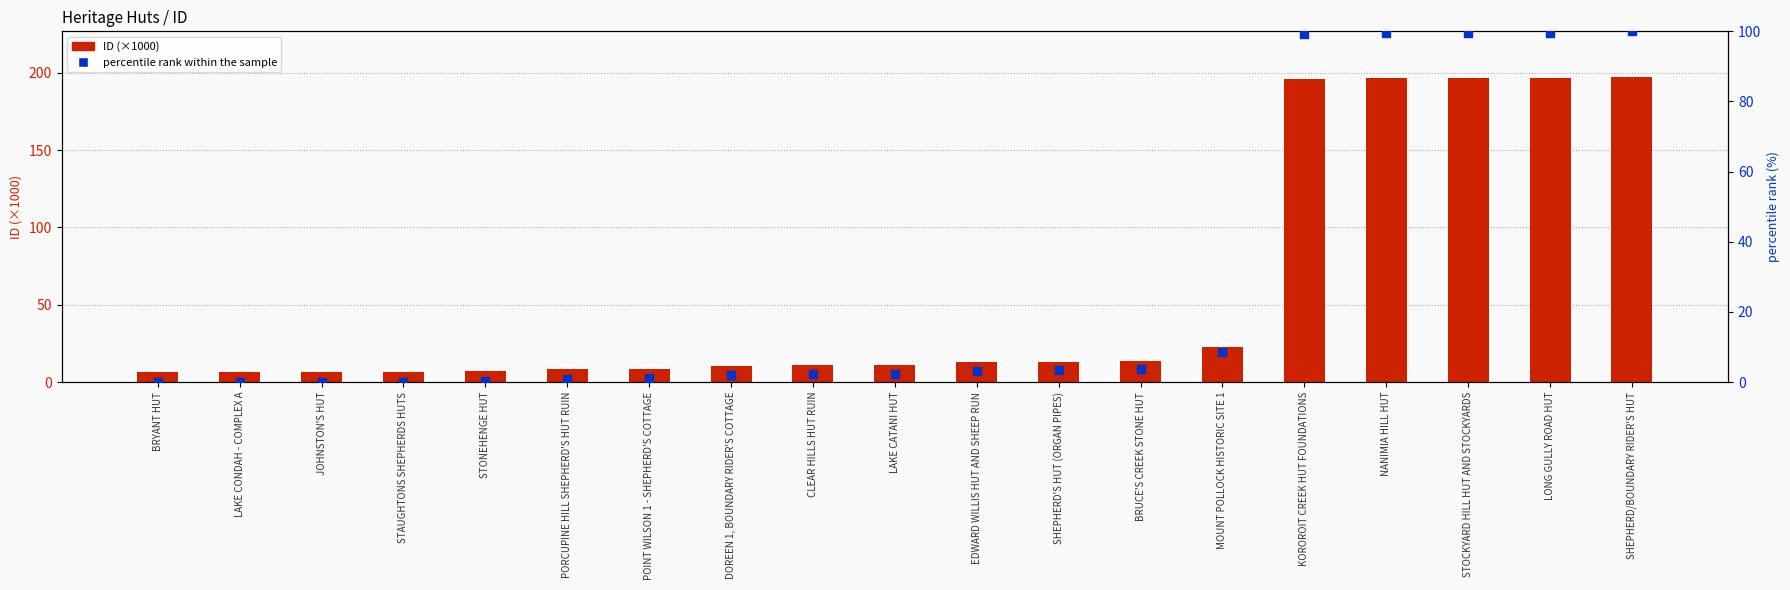

Is the value of percentile rank within the sample at BRYANT HUT greater than the value of ID (×1000) at LONG GULLY ROAD HUT?

No